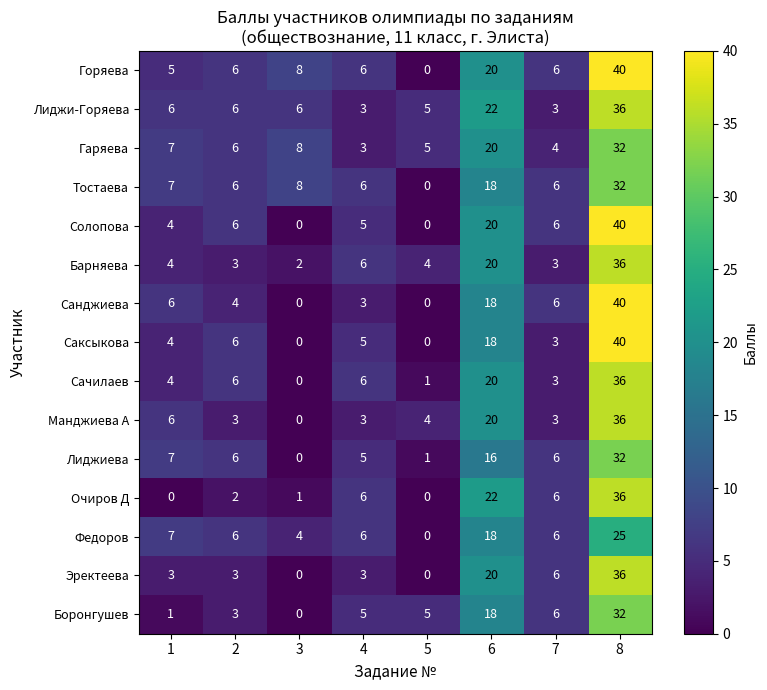

How many distinct data groups are displayed?

15